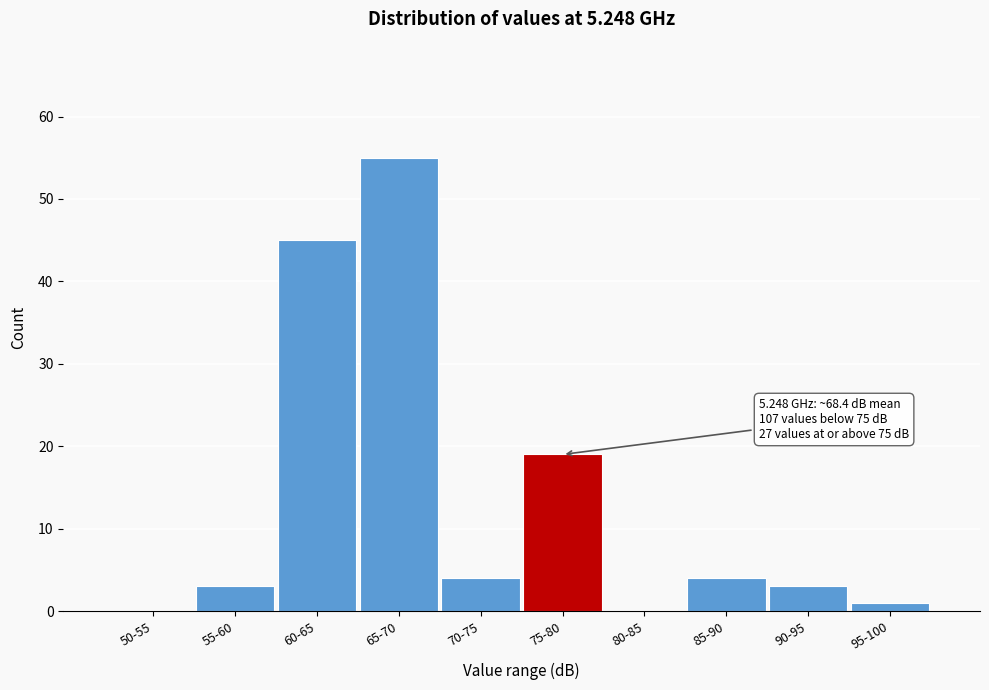

Reading right to left, transcribe all the data shown in this chart.

95-100=1	90-95=3	85-90=4	80-85=0	75-80=19	70-75=4	65-70=55	60-65=45	55-60=3	50-55=0